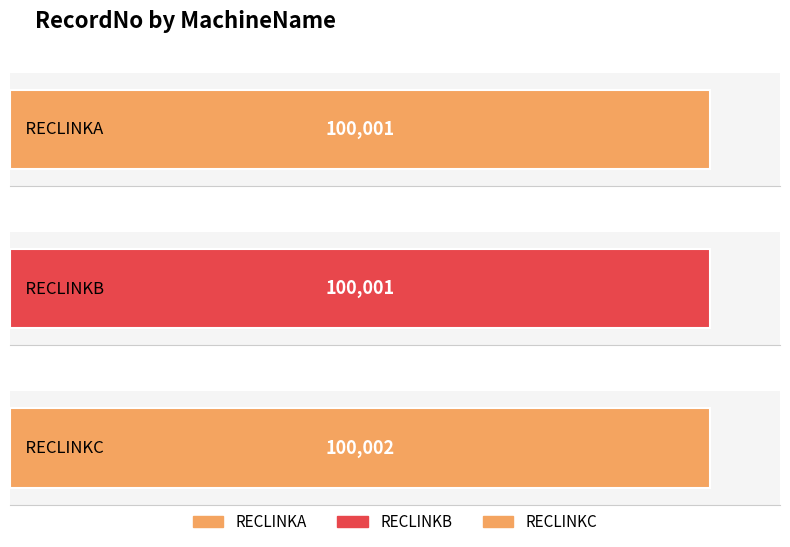

Which label corresponds to the smallest value in the chart?

RECLINKA